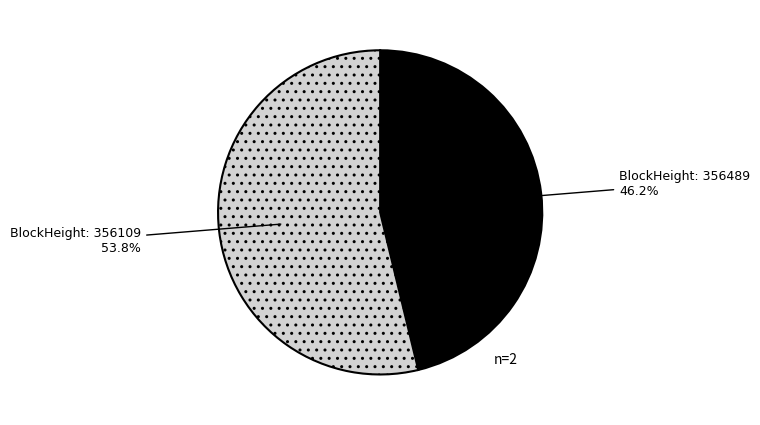

Is there any slice that represents more than half of the pie?

Yes